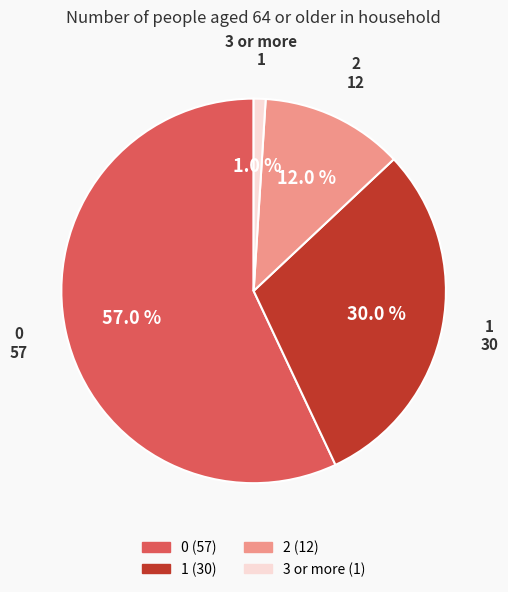

The 3 or more slice represents 1% of the pie. True or false?

True